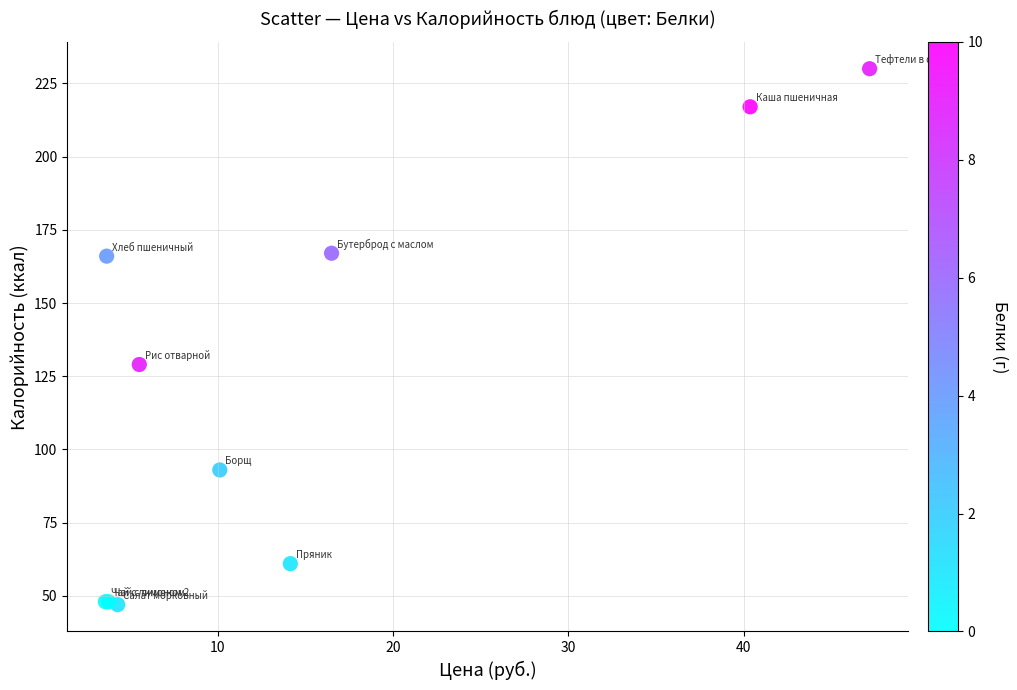

What Y value in the scatter plot is closest to 138?

129